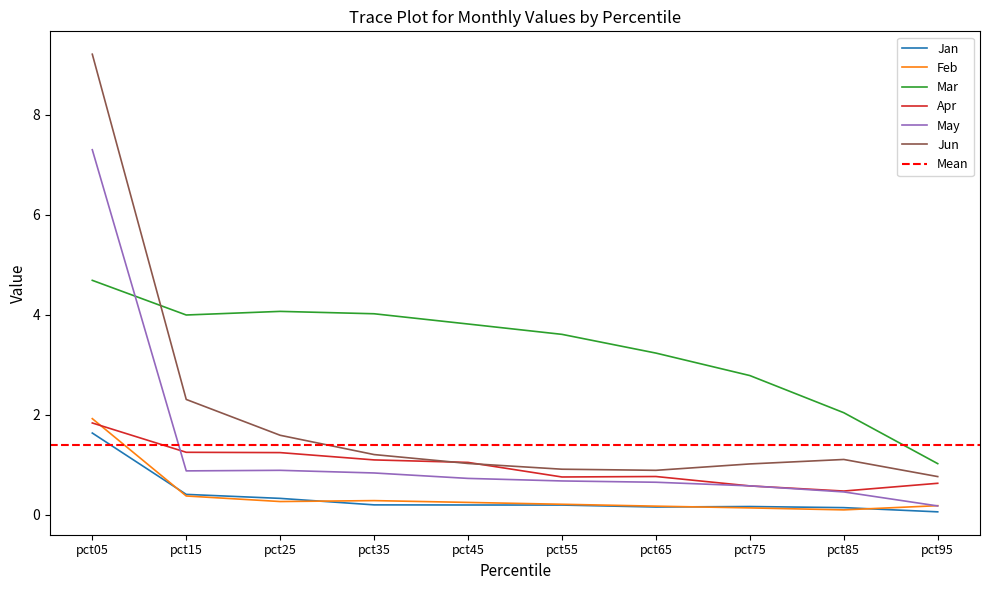

Is this an area chart (filled region under the line)?

No